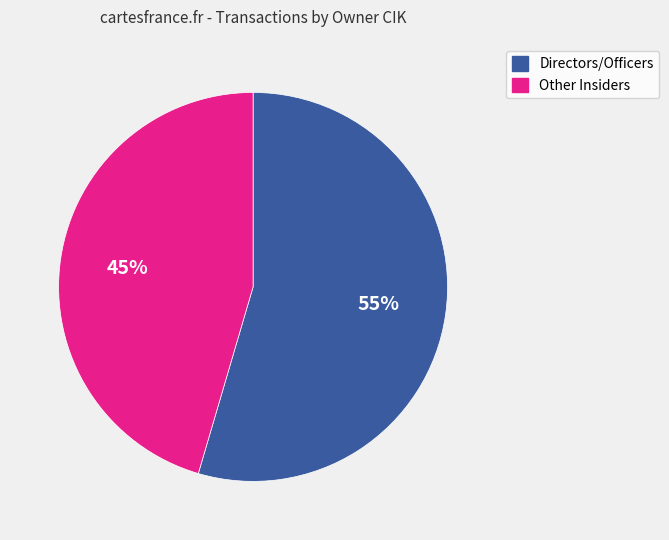

Which category has the smallest portion of the pie?

Other Insiders